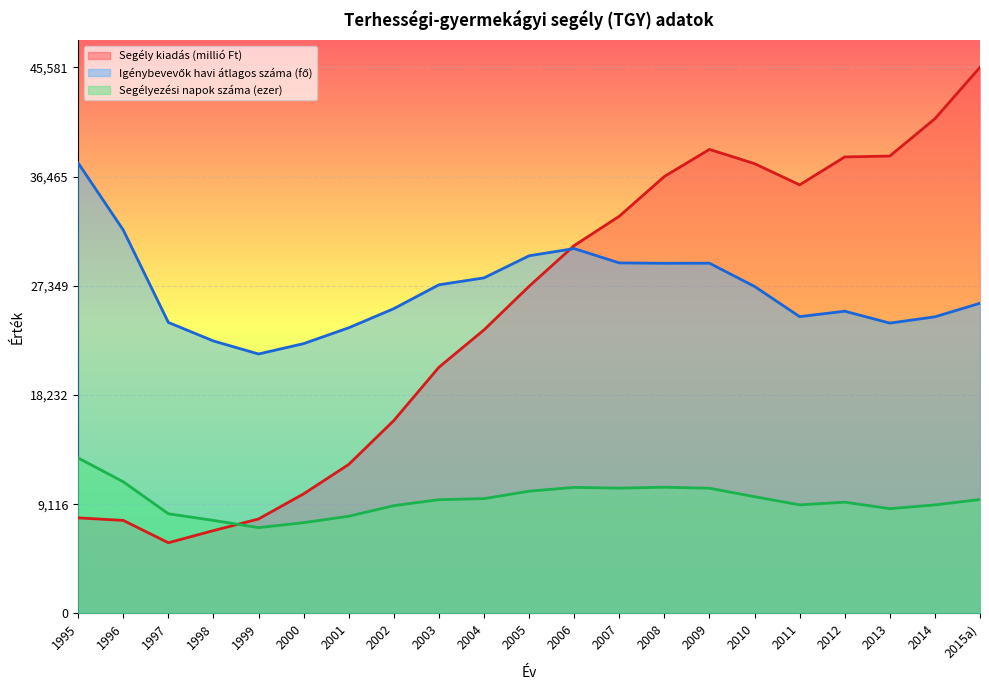

What is the approximate value of Igénybevevők havi átlagos száma (fő) at 2007?

0.6